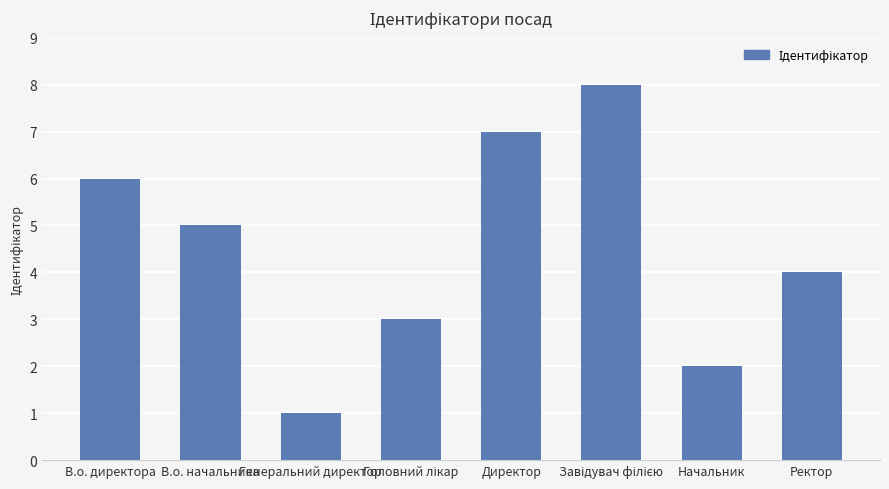

Approximately how many times larger is the value at Ректор compared to Директор?

0.6